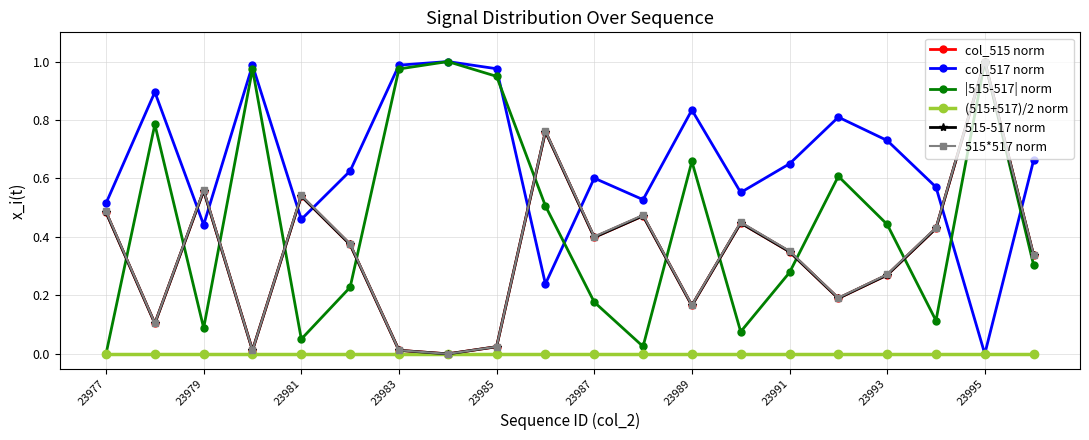

Reading left to right, what are all the values shown in this chart?

col_515 norm: 0.5	0.1	0.6	0.0	0.5	0.4	0.0	0.0	0.0	0.8	0.4	0.5	0.2	0.4	0.3	0.2	0.3	0.4	1.0	0.3
col_517 norm: 0.5	0.9	0.4	1.0	0.5	0.6	1.0	1.0	1.0	0.2	0.6	0.5	0.8	0.6	0.7	0.8	0.7	0.6	0.0	0.7
|515-517| norm: 0.0	0.8	0.1	1.0	0.1	0.2	1.0	1.0	0.9	0.5	0.2	0.0	0.7	0.1	0.3	0.6	0.4	0.1	1.0	0.3
(515+517)/2 norm: 0.0	0.0	0.0	0.0	0.0	0.0	0.0	0.0	0.0	0.0	0.0	0.0	0.0	0.0	0.0	0.0	0.0	0.0	0.0	0.0
515-517 norm: 0.5	0.1	0.6	0.0	0.5	0.4	0.0	0.0	0.0	0.8	0.4	0.5	0.2	0.4	0.3	0.2	0.3	0.4	1.0	0.3
515*517 norm: 0.5	0.1	0.6	0.0	0.5	0.4	0.0	0.0	0.0	0.8	0.4	0.5	0.2	0.5	0.4	0.2	0.3	0.4	1.0	0.3